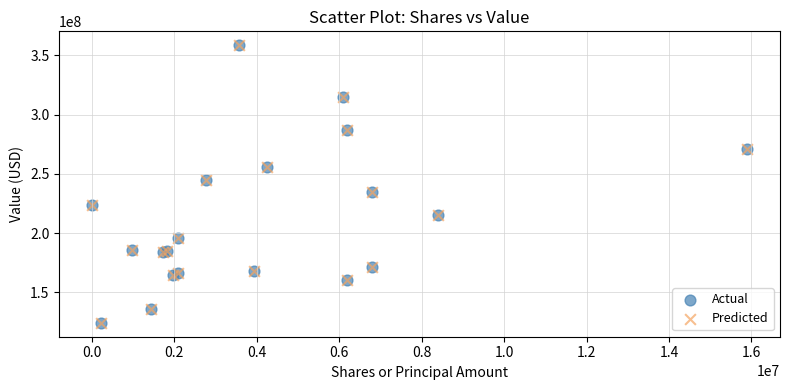

What are all the series names shown in the legend?

Actual, Predicted